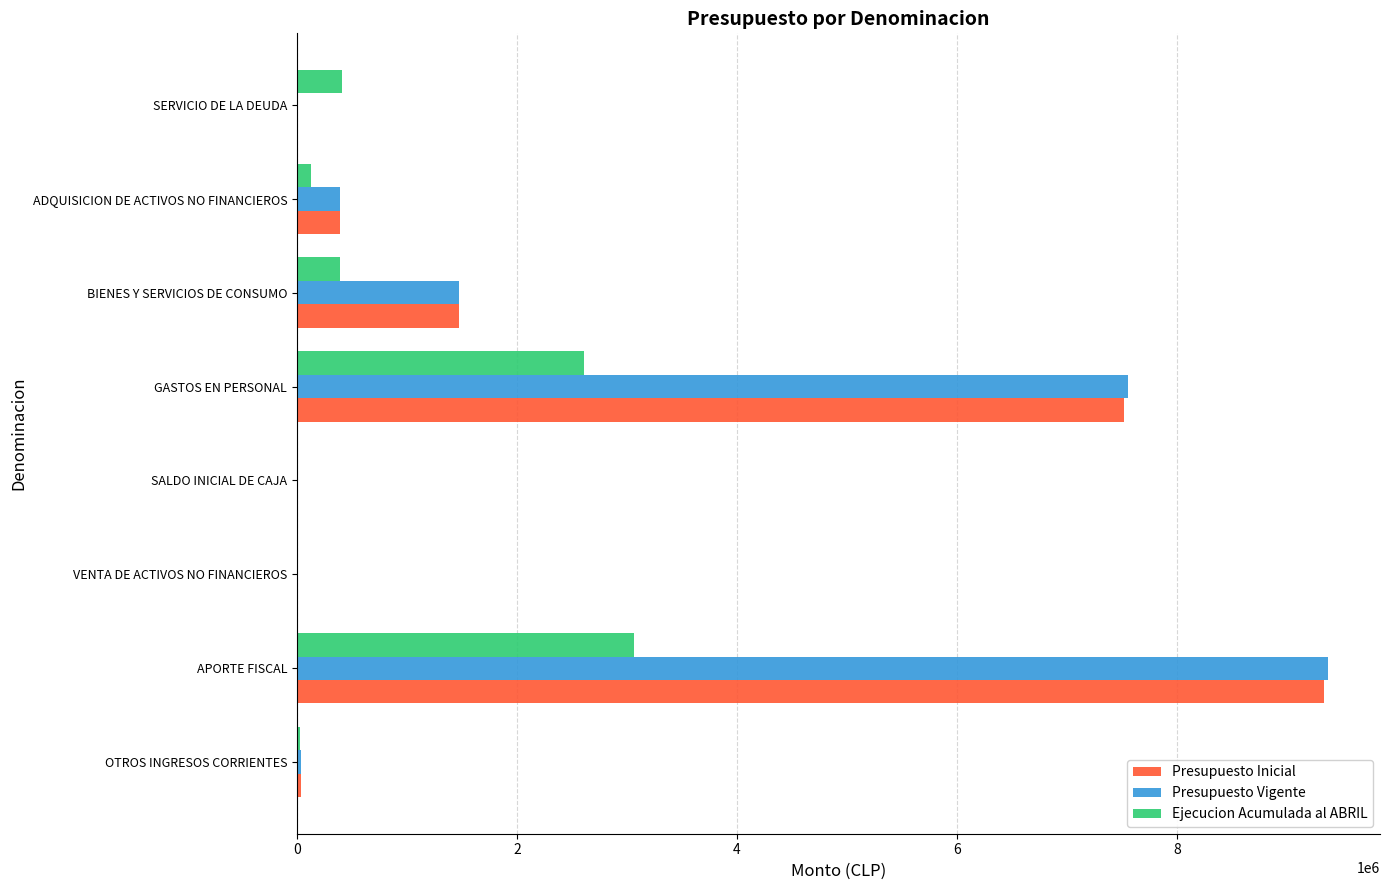

At which category is the sum across all series the highest?

APORTE FISCAL